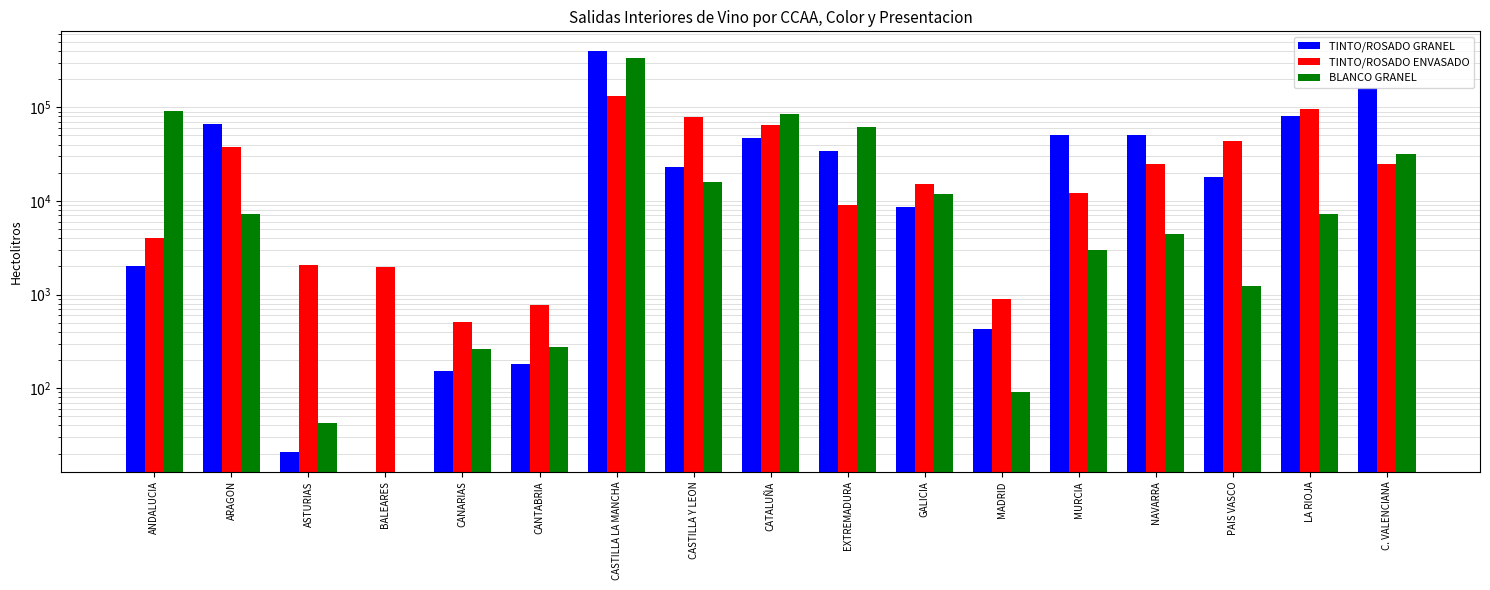

Read the TINTO/ROSADO GRANEL value at GALICIA, to the nearest 50.

8700